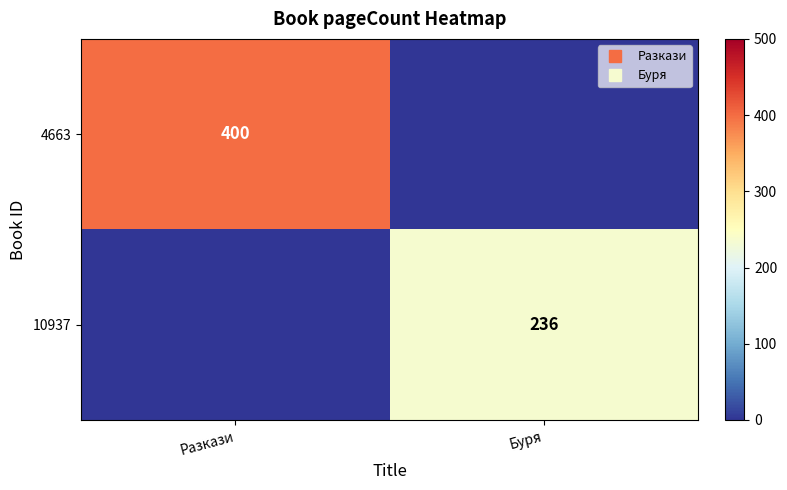

What is the total value across all series at Разкази?

400